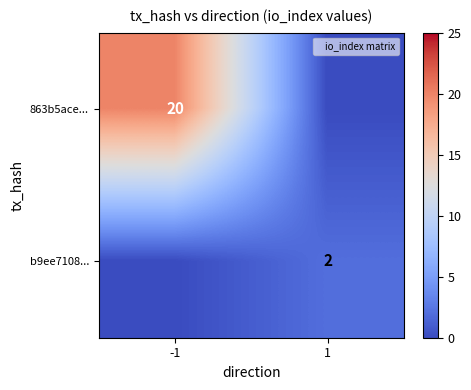

True or false: 863b5ace... has a value of 20 at -1.

True